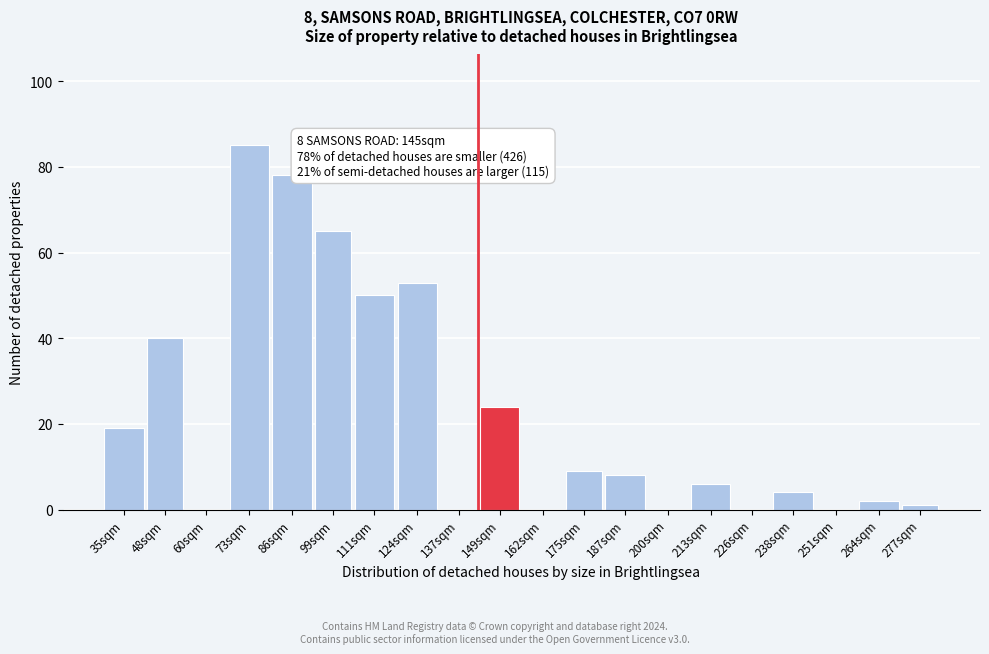

Reading left to right, extract all data points from this chart.

35sqm=19	48sqm=40	60sqm=0	73sqm=85	86sqm=78	99sqm=65	111sqm=50	124sqm=53	137sqm=0	149sqm=24	162sqm=0	175sqm=9	187sqm=8	200sqm=0	213sqm=6	226sqm=0	238sqm=4	251sqm=0	264sqm=2	277sqm=1